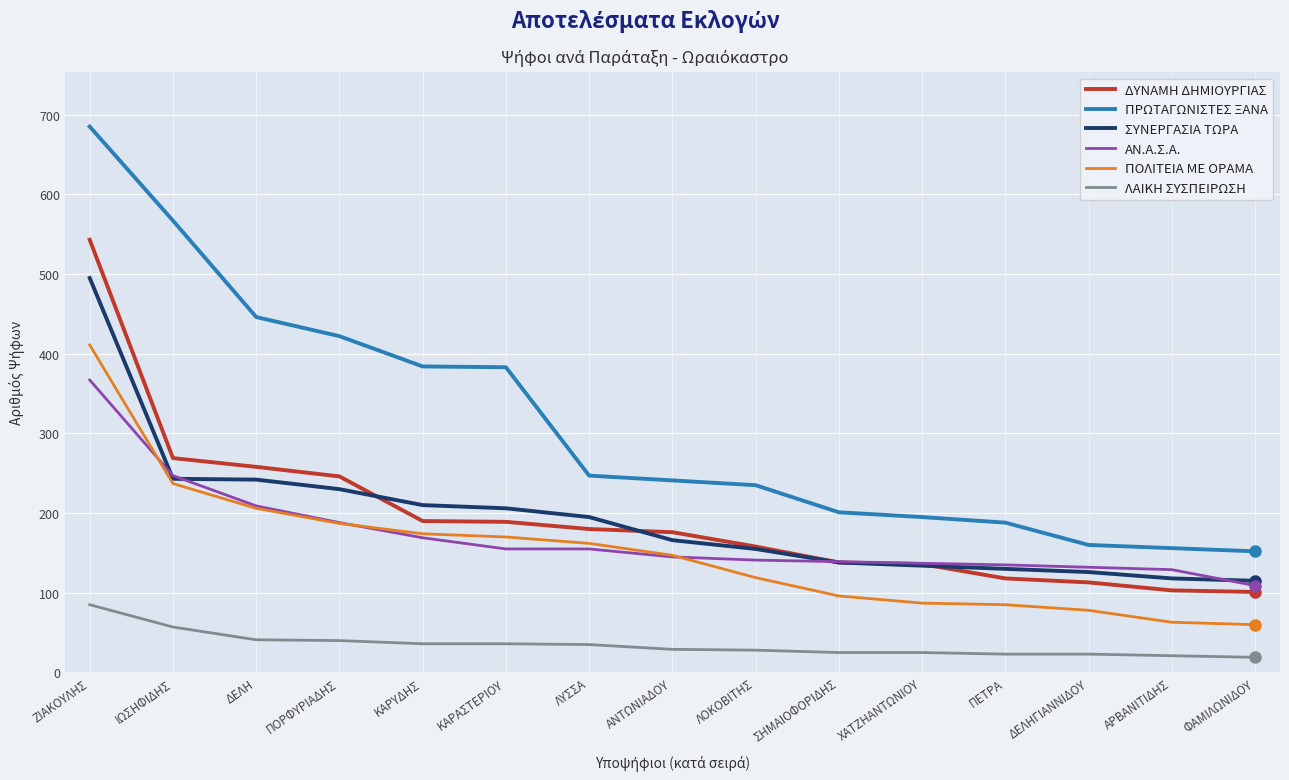

Is this an area chart (filled region under the line)?

No